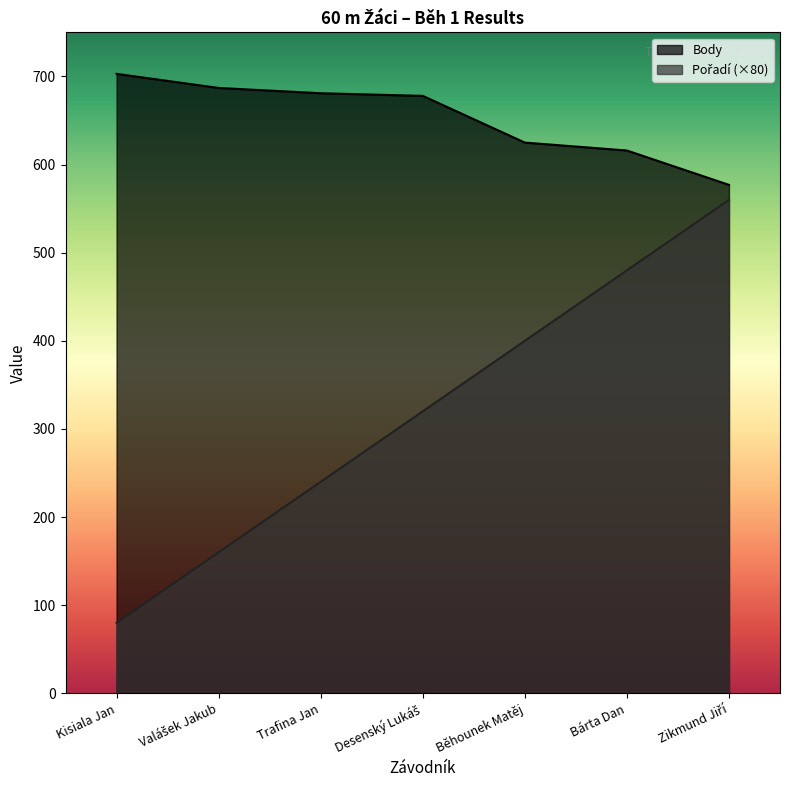

Reading left to right, transcribe all the data shown in this chart.

Pořadí: 80	160	240	320	400	480	560
Body: 703	687	681	678	625	616	577